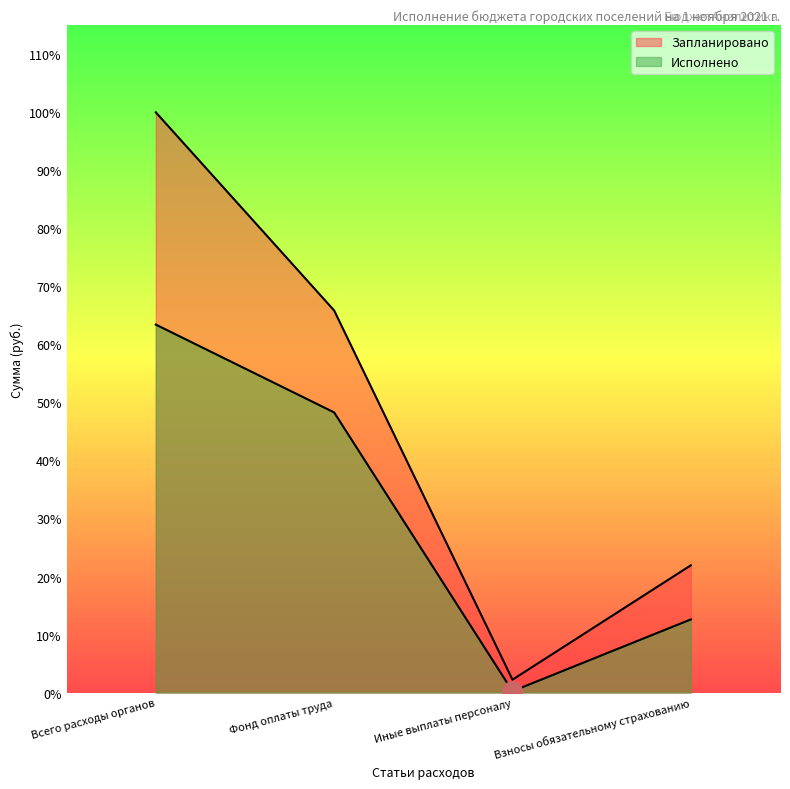

What value does the Запланировано series have at Фонд оплаты труда?

16628621.0